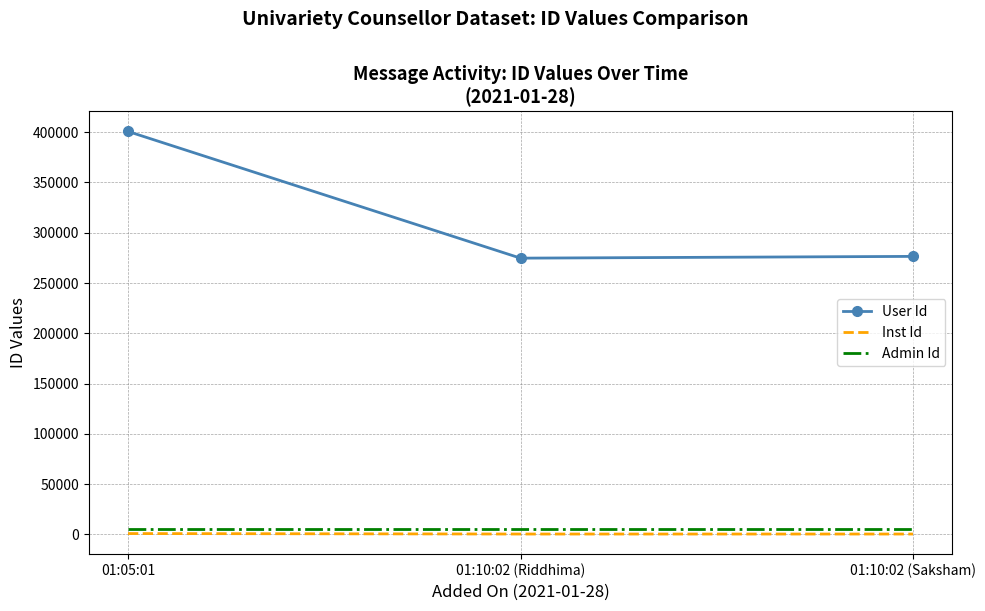

Which series has the largest total across all categories?

User Id